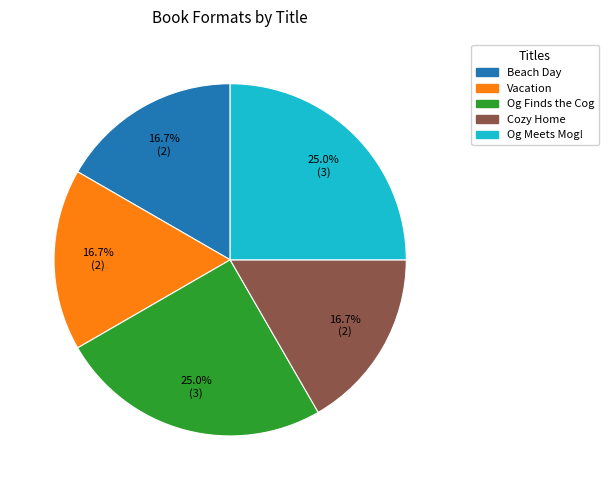

Is there a majority slice in this chart?

No